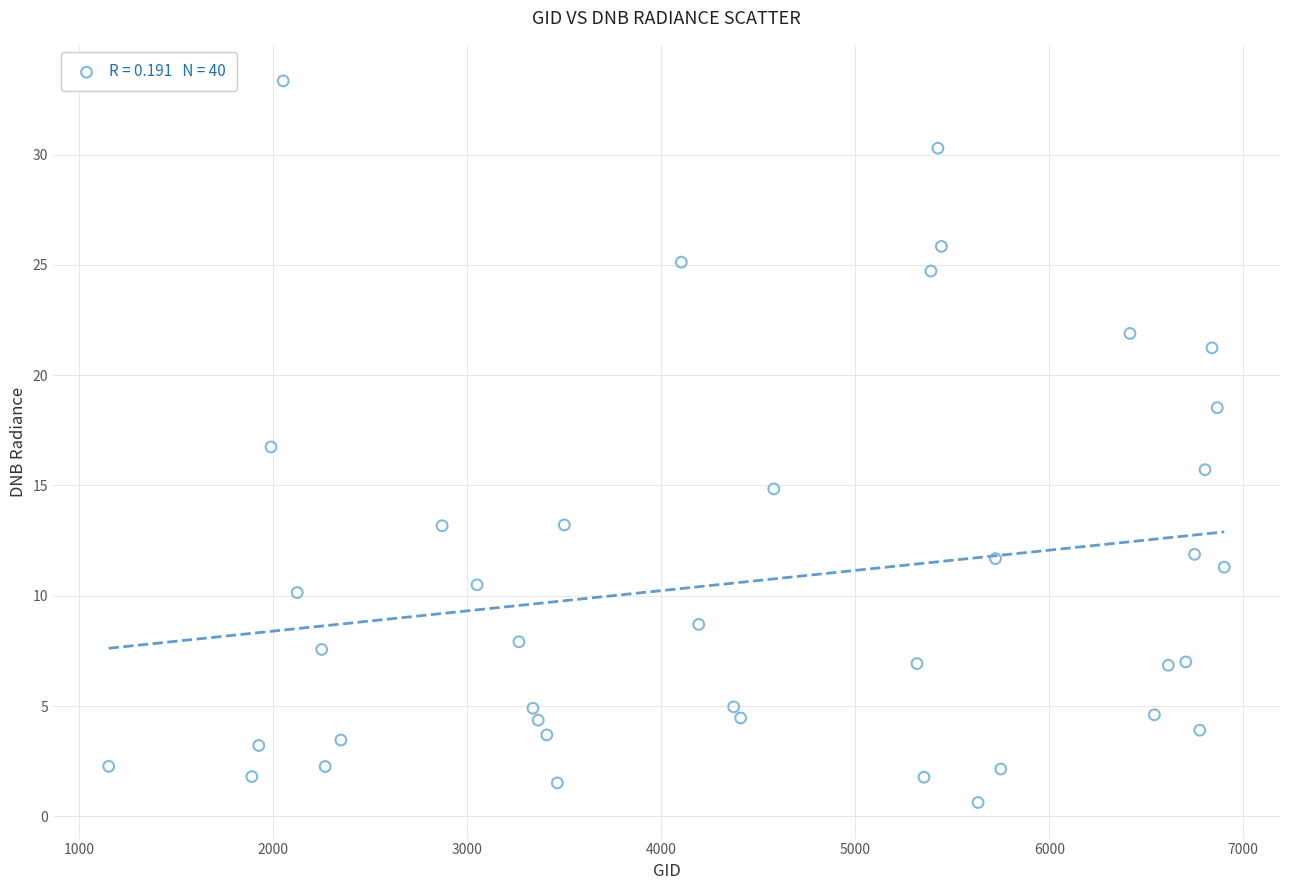

What is the range of X values (max minus min)?

5751.0